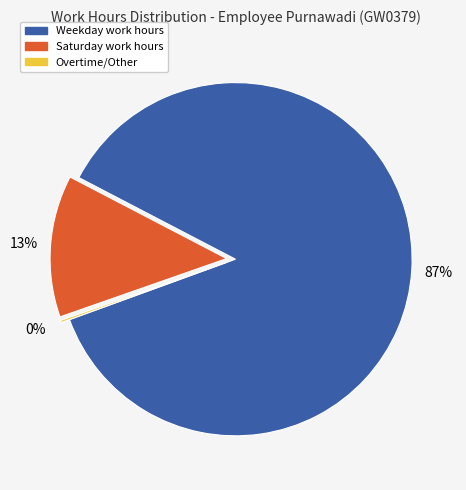

Is there any slice that represents more than half of the pie?

Yes